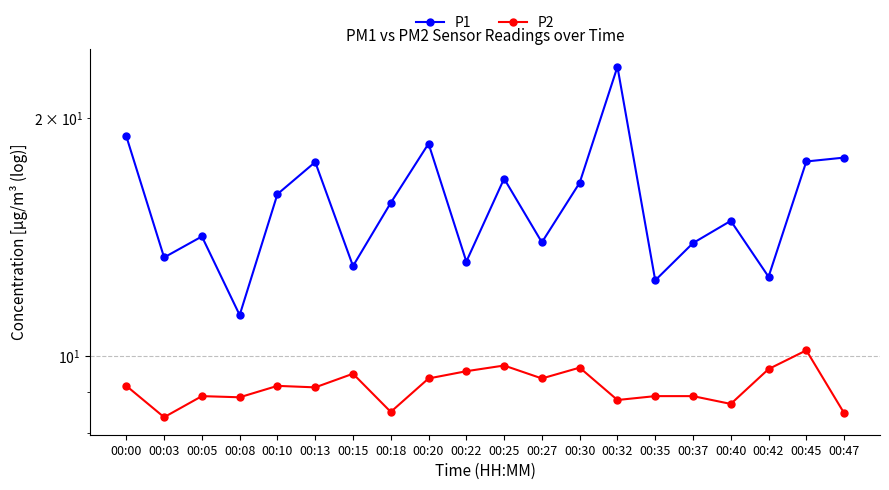

Which series has the largest total across all categories?

P1